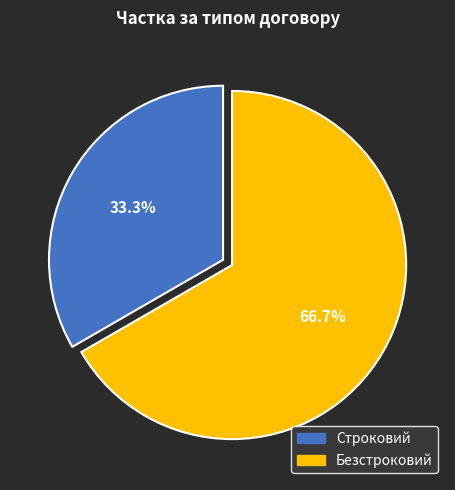

Which has a higher value, Безстроковий or Строковий?

Безстроковий